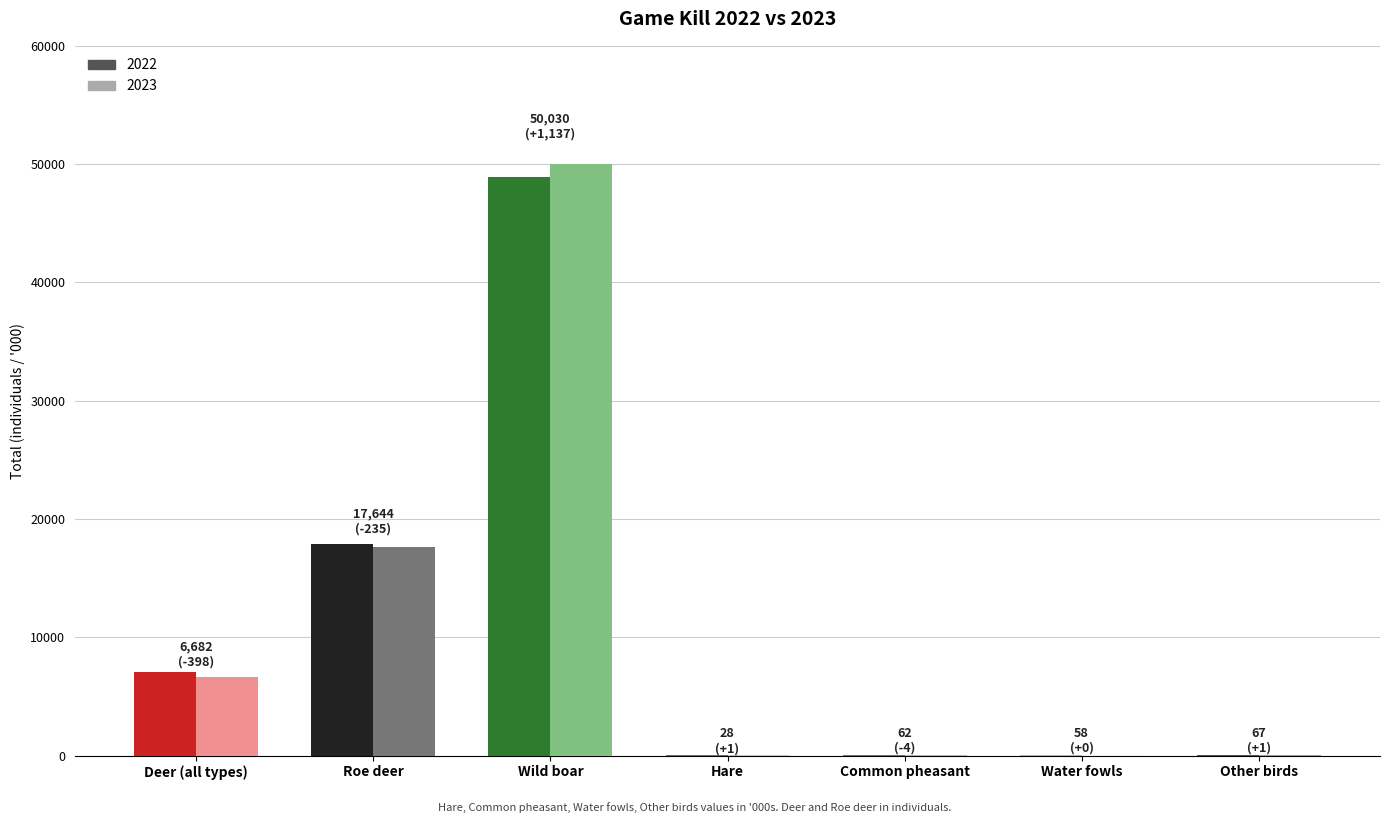

What is the label of the 7th bar from the right?

Deer (all types)